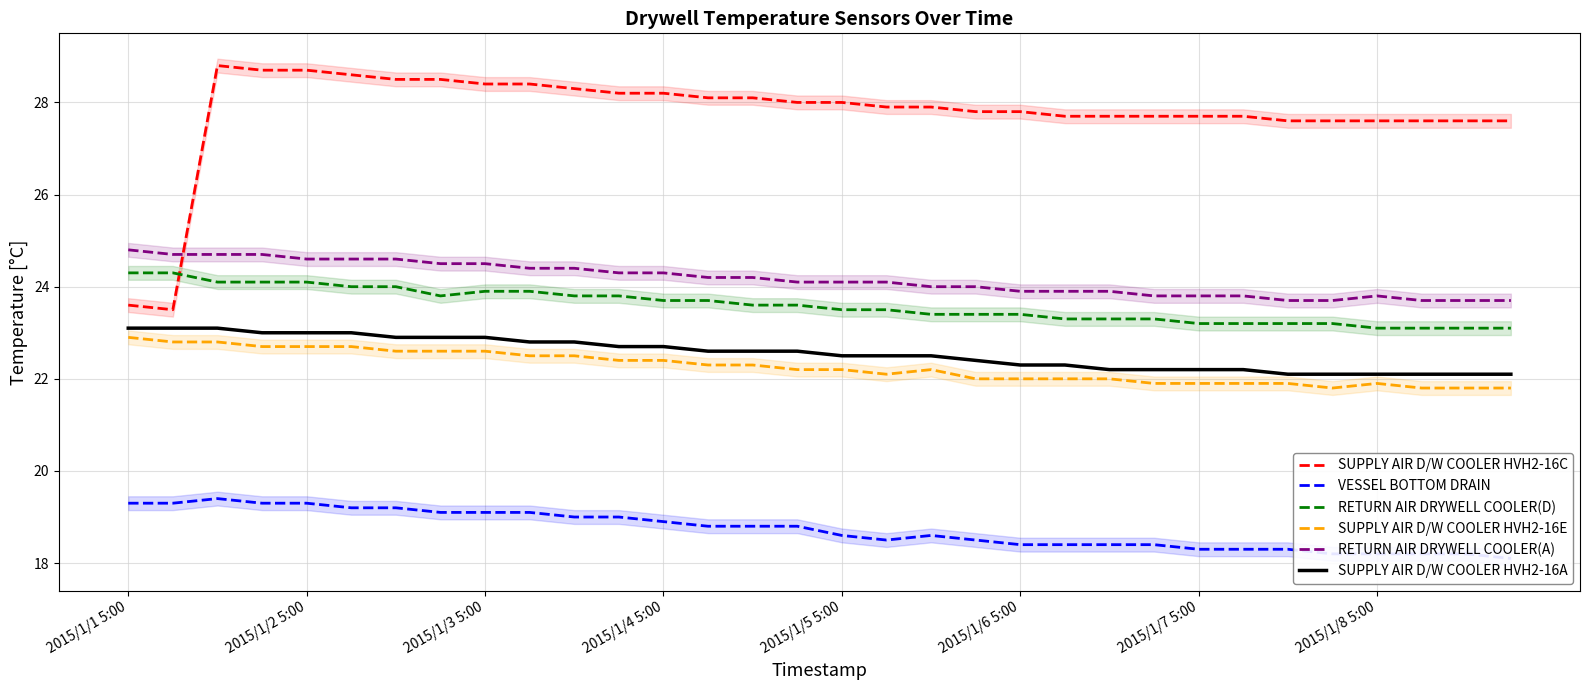

True or false: SUPPLY AIR D/W COOLER HVH2-16E and SUPPLY AIR D/W COOLER HVH2-16C cross at least once.

False